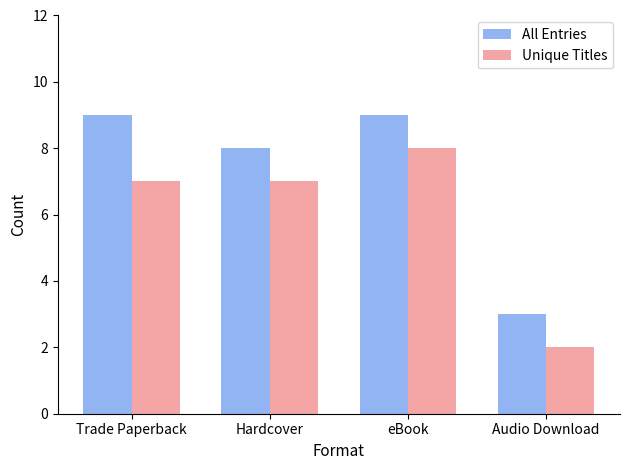

Reading left to right, extract all data points from this chart.

All Entries: 9	8	9	3
Unique Titles: 7	7	8	2